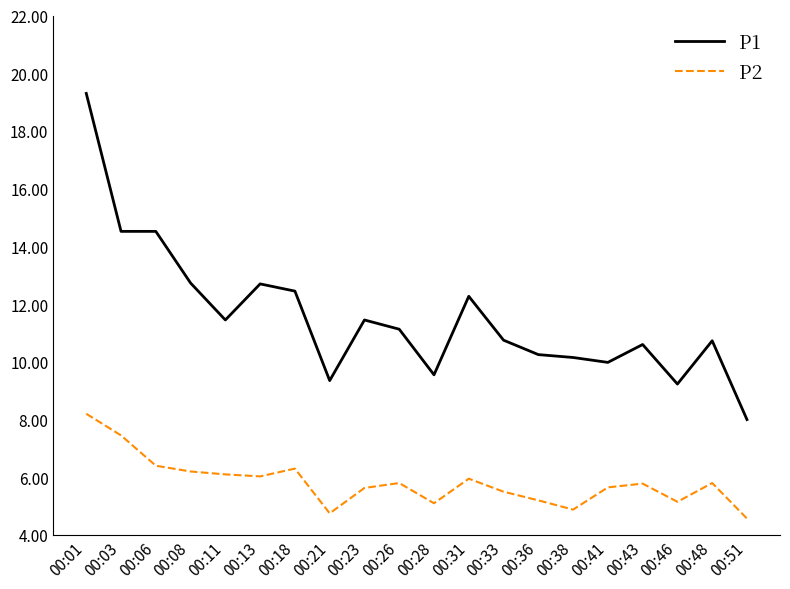

How many lines are shown in the chart?

2